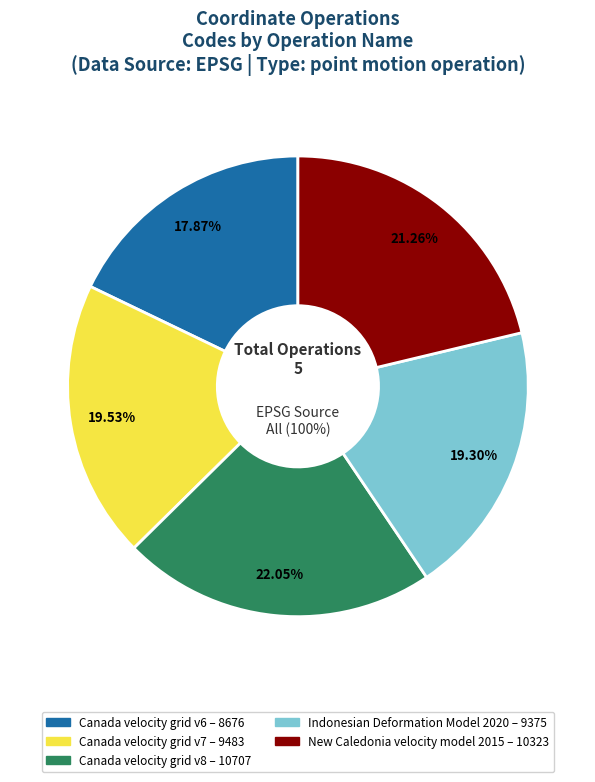

Is it true that Canada velocity grid v8 is 22% of the pie?

True